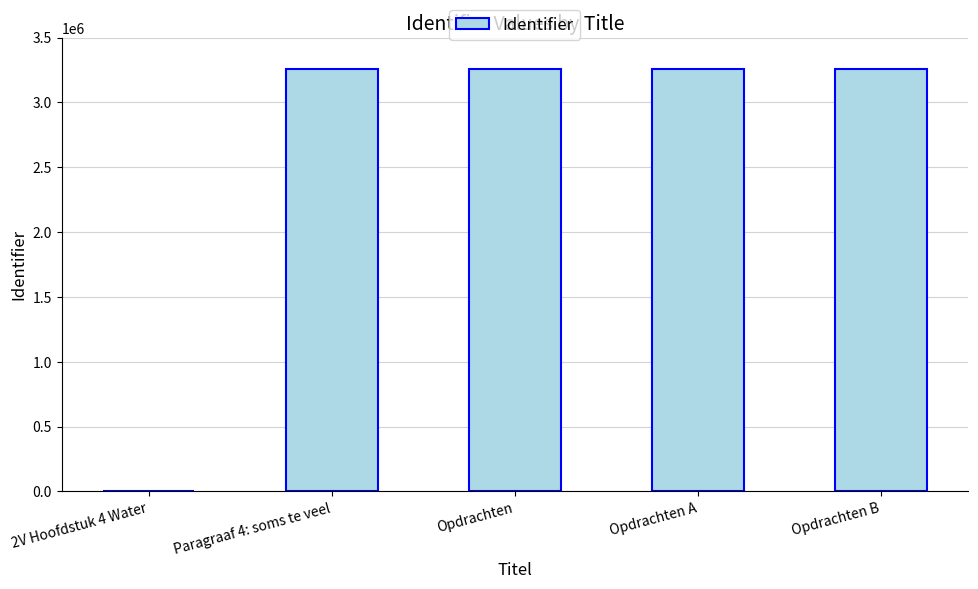

What is the maximum value shown in the chart?

3260131